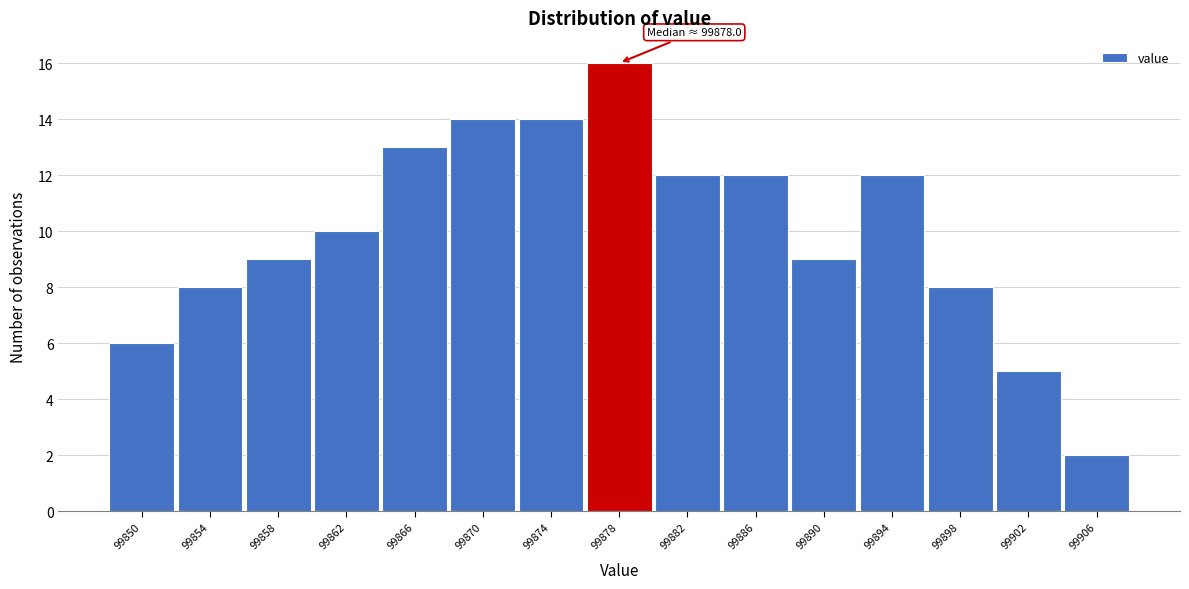

Reading left to right, extract all data points from this chart.

6	8	9	10	13	14	14	16	12	12	9	12	8	5	2